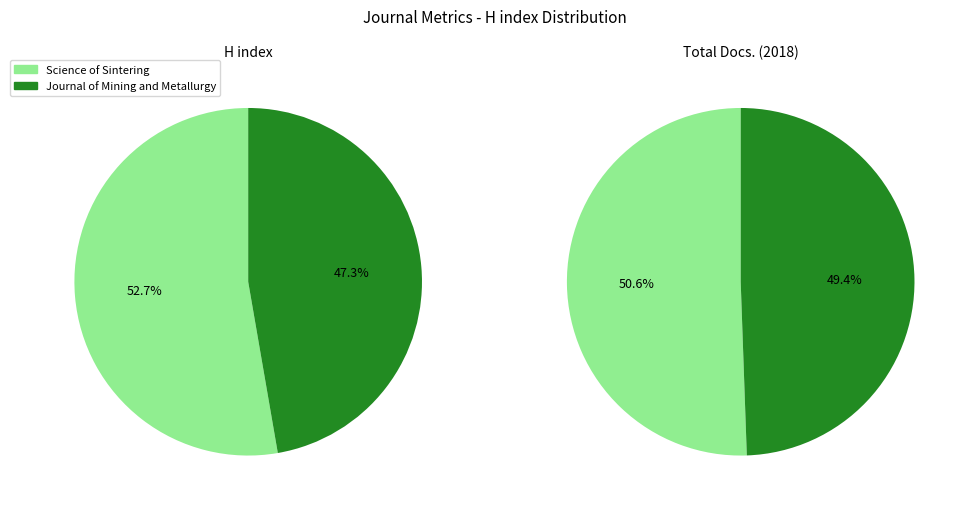

Between Total Docs. (2018) and H index, which is larger?

Total Docs. (2018)